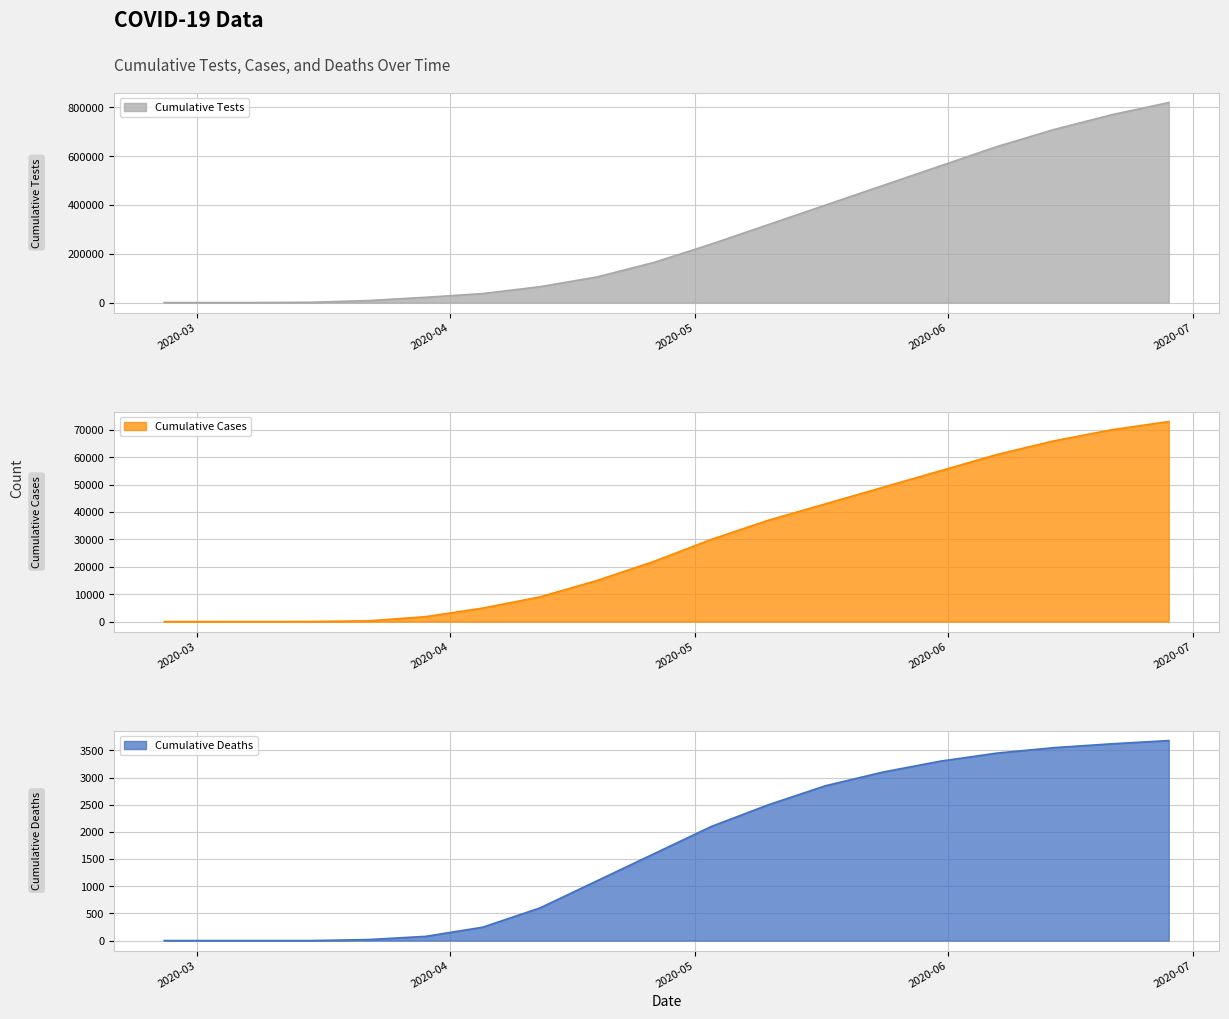

True or false: Cumulative Cases and Cumulative Deaths intersect in this chart.

False